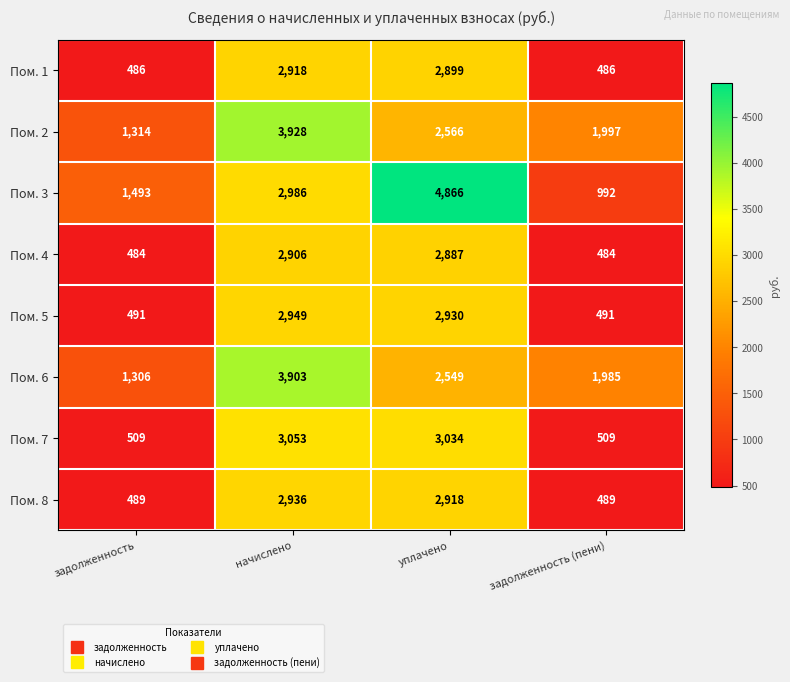

At which category is the sum across all series the highest?

начислено